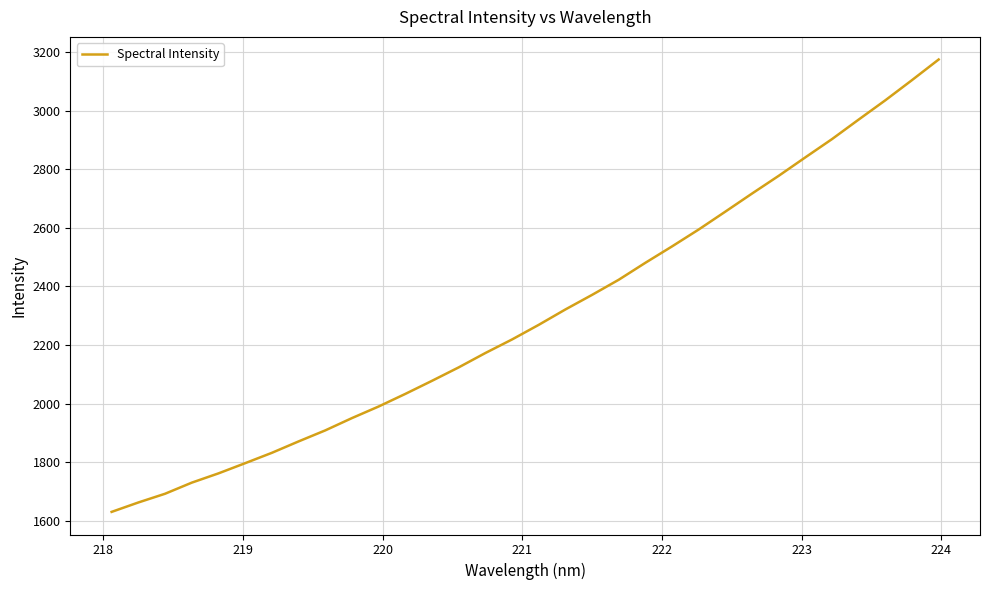

Is this an area chart (filled region under the line)?

No